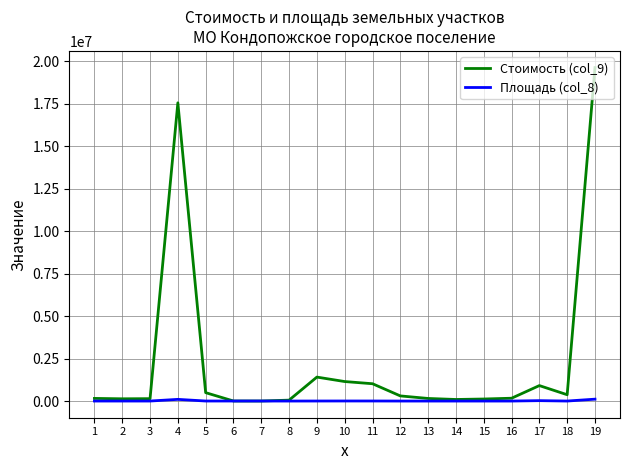

At how many categories does at least one series exceed 3056073?

2